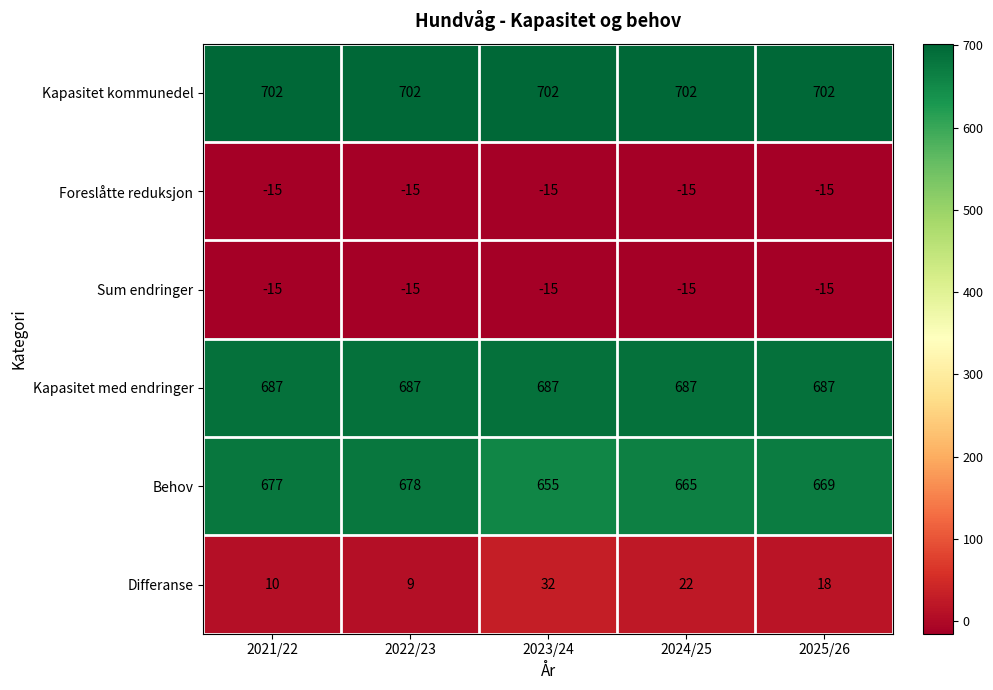

True or false: Behov has a value of 677 at 2021/22.

True